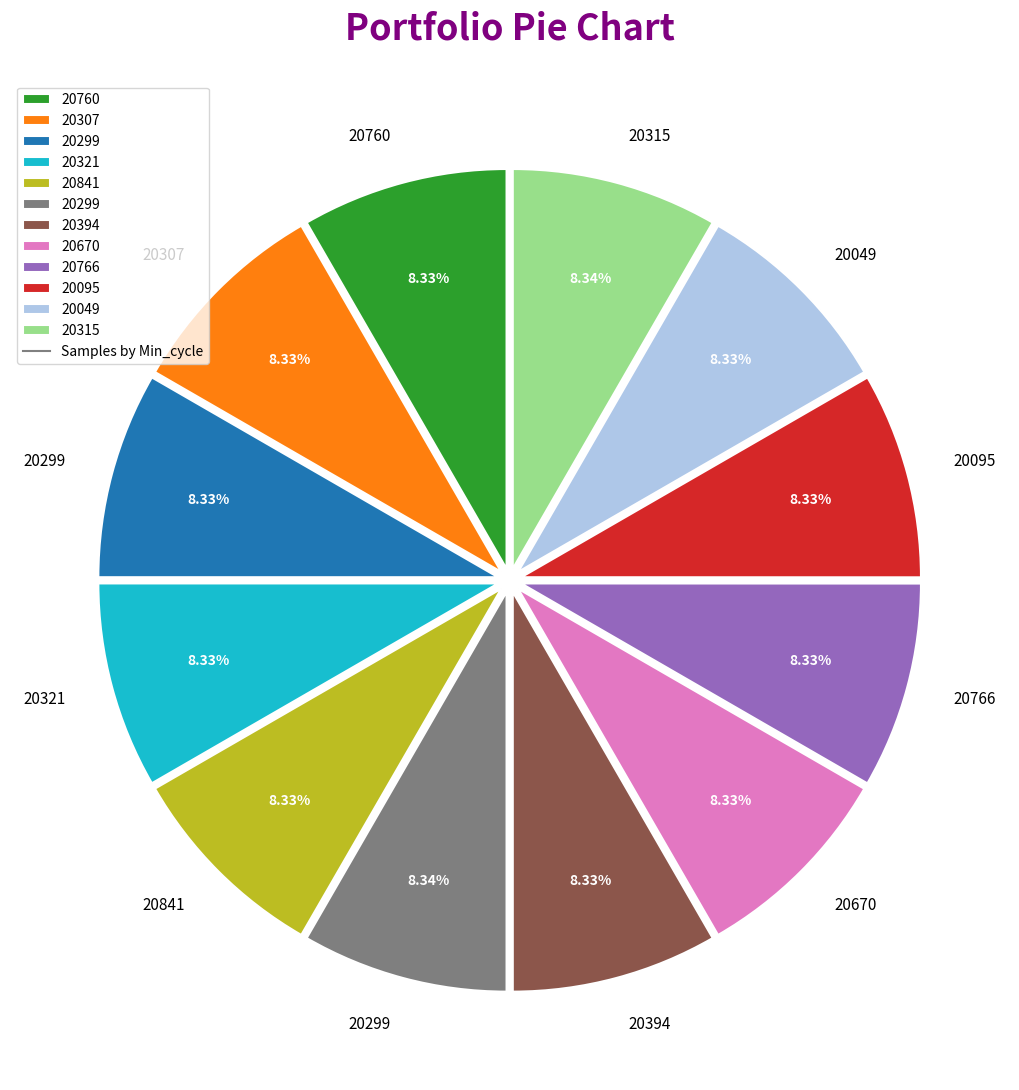

Does any single category account for the majority?

No